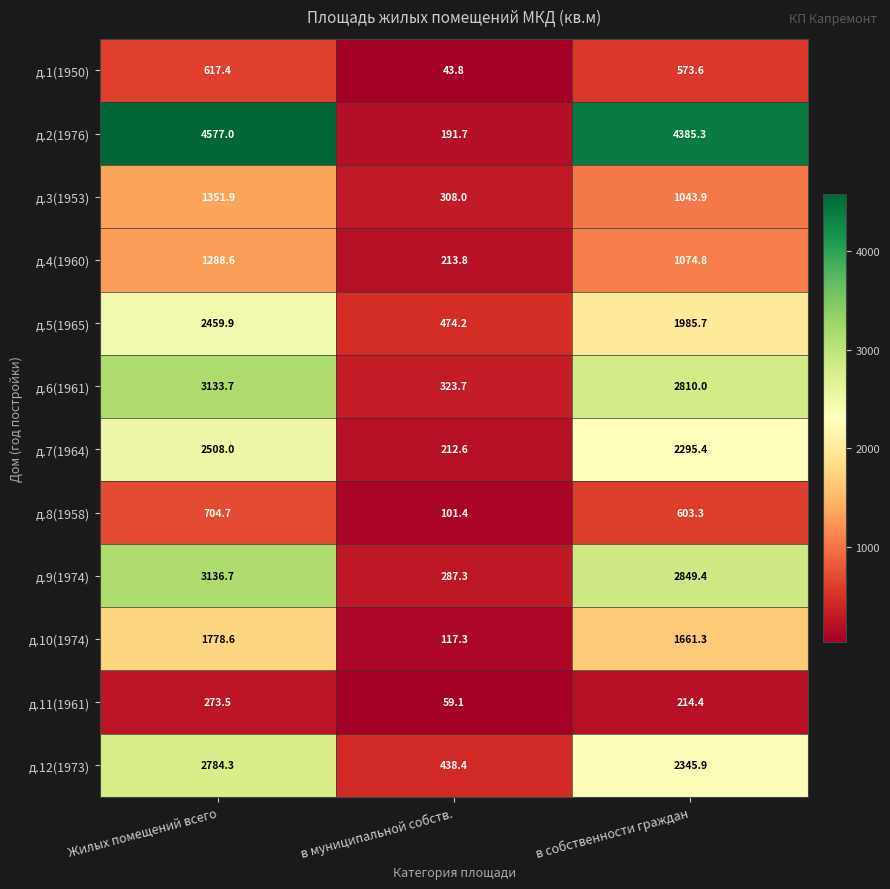

Which category has the highest value in the д.10(1974) series?

Жилых помещений всего